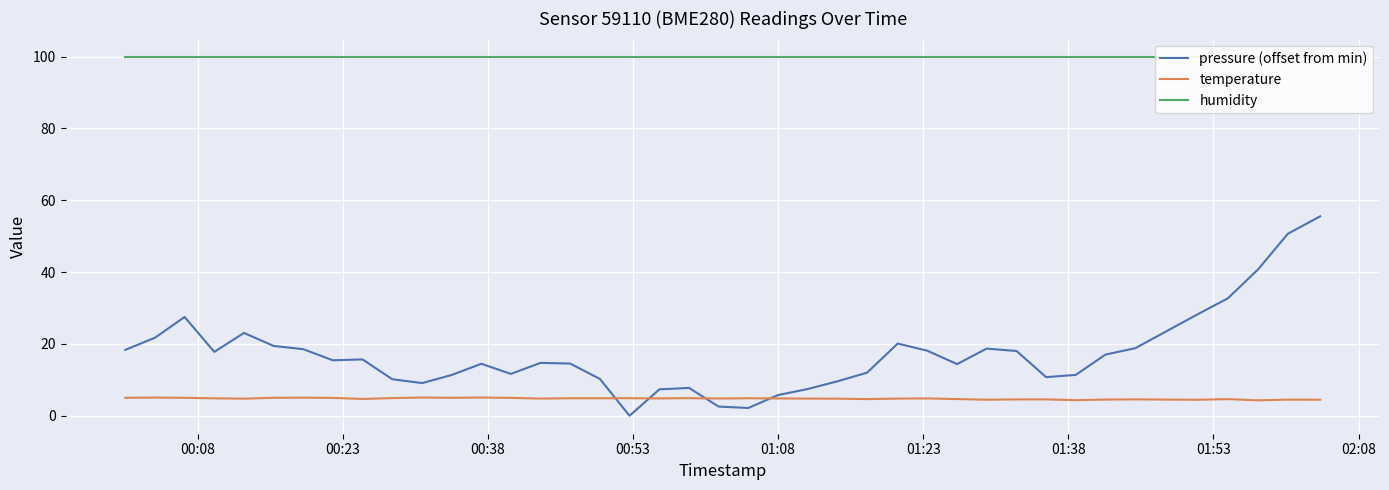

At which category does the chart reach its peak across all series?

00:08